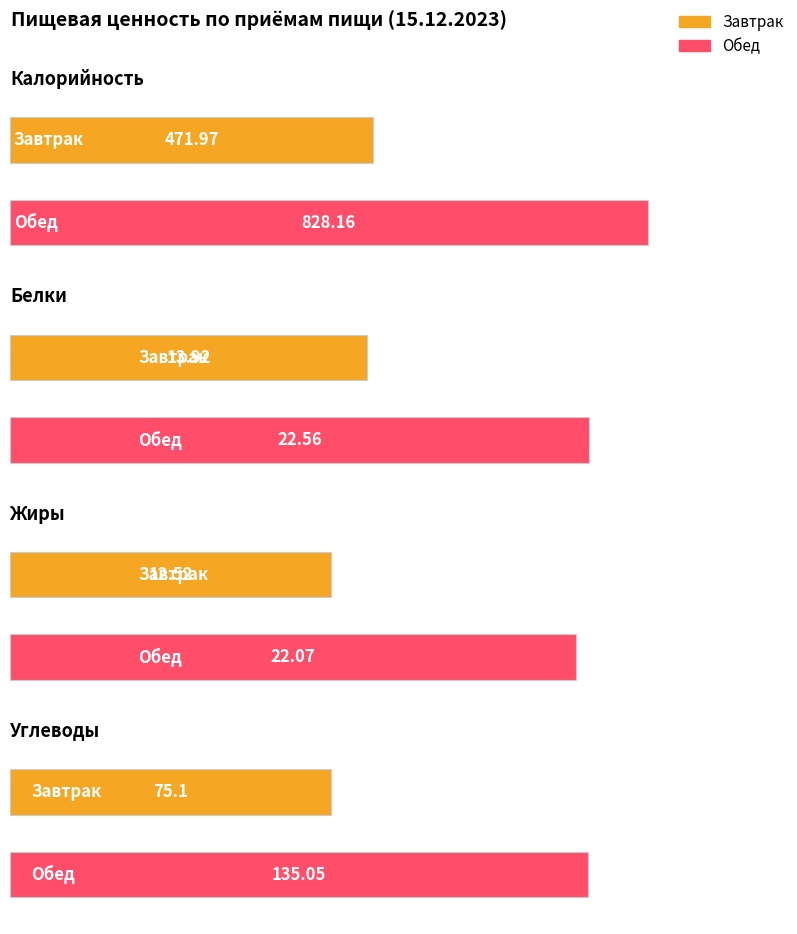

The value of Жиры at Обед is 31.0. True or false?

False